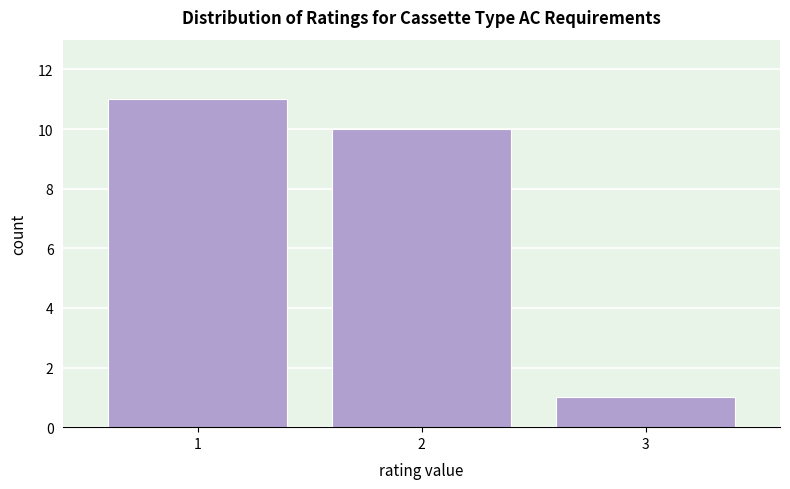

Reading left to right, transcribe this chart: for each bar, give the range it covers on the x-axis and its height. The values are not printed on the chart, so give them approximately, as read against the axis.

0.5 to 1.5: 11
1.5 to 2.5: 10
2.5 to 3.5: 1